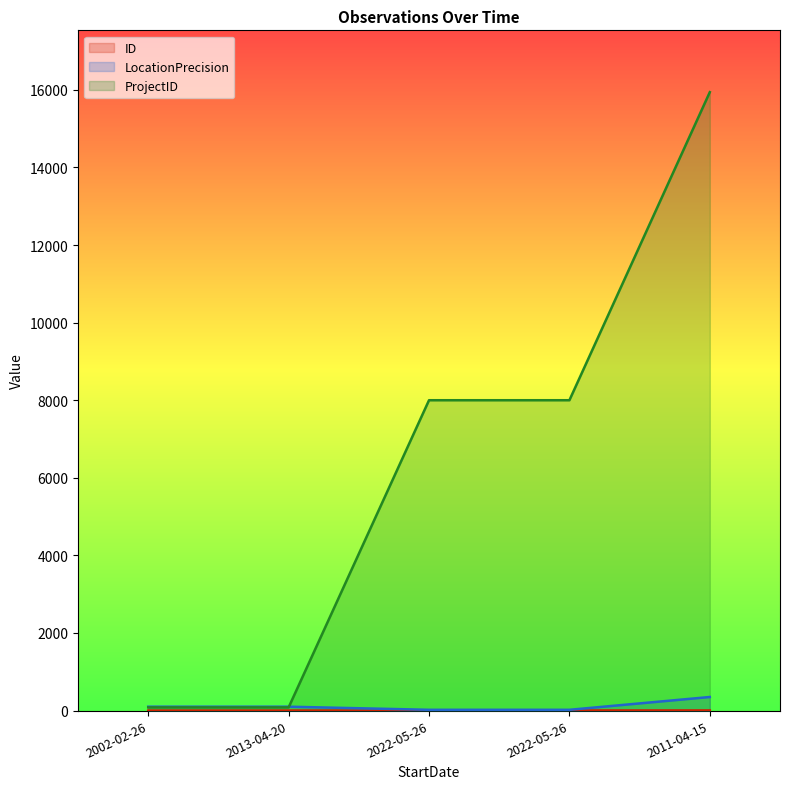

Count the LocationPrecision values in the range 20 to 100.

4